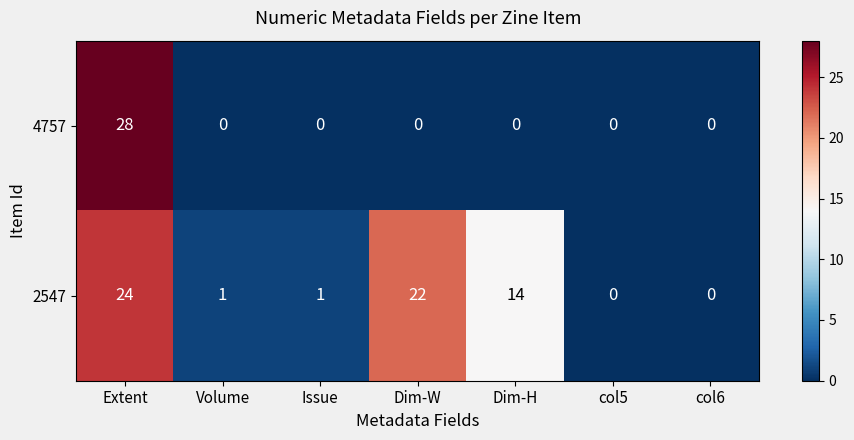

Count the number of data series in this chart.

2